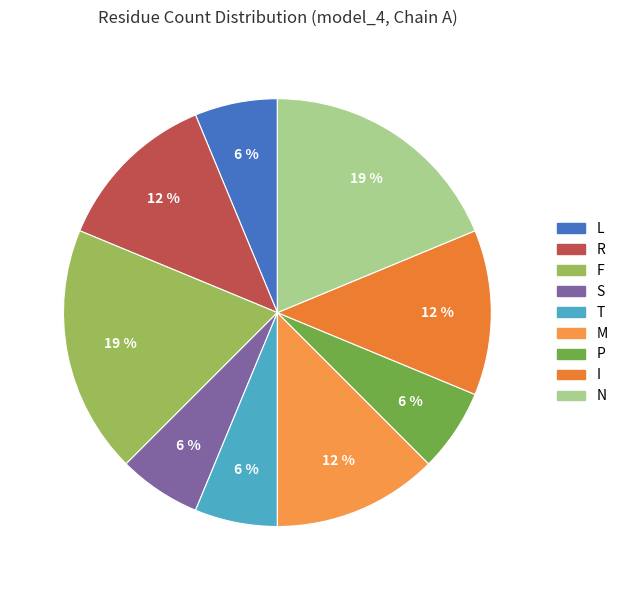

What is the total percentage of P and I?

18.8%